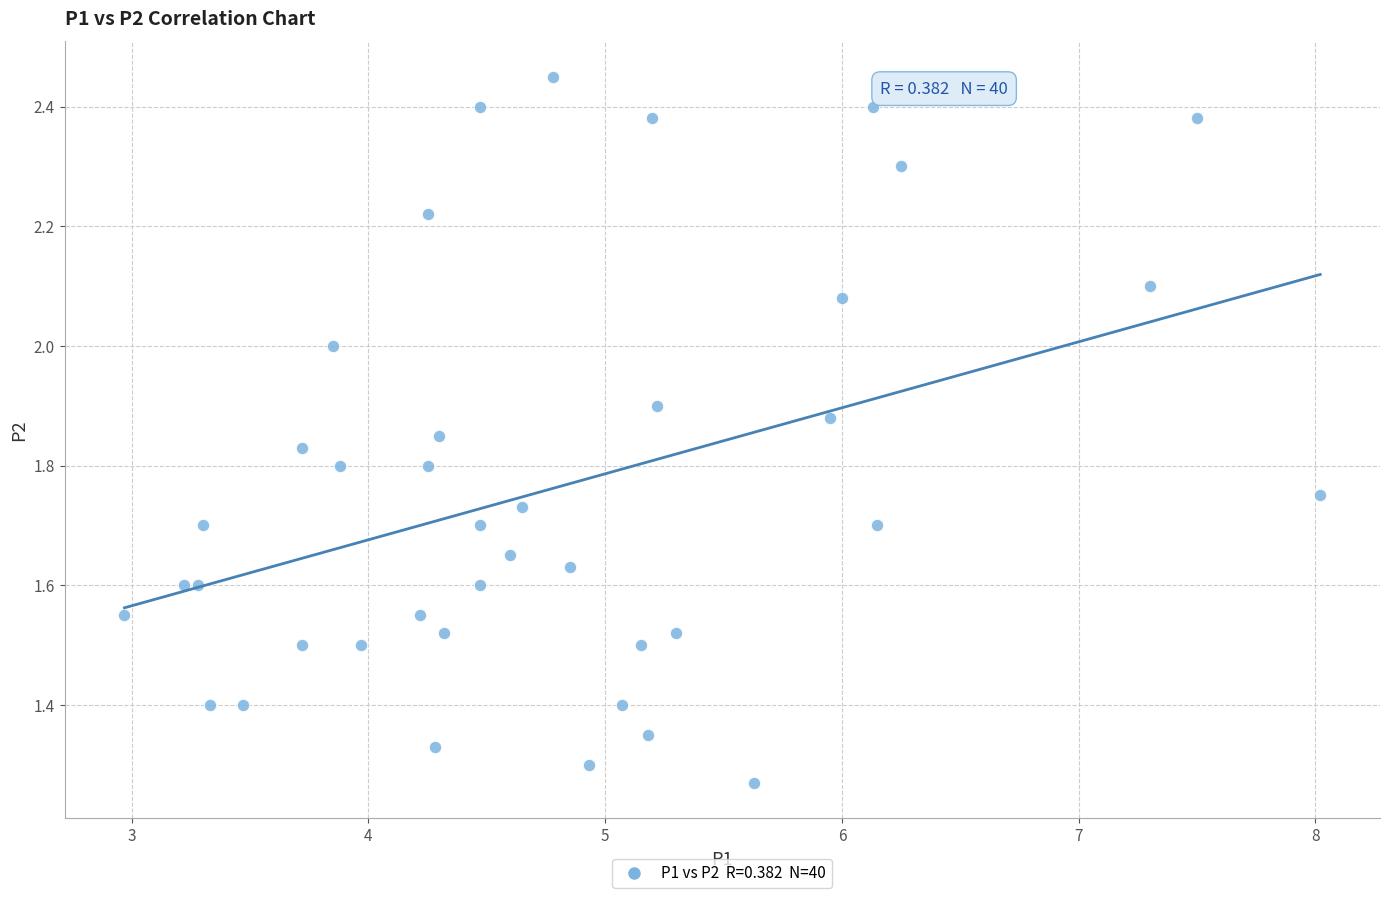

What is the range of Y values (max minus min)?

1.2